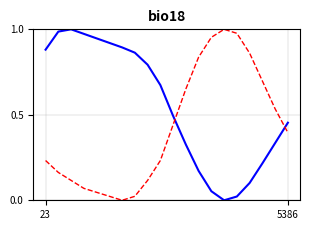

Is this an area chart (filled region under the line)?

No